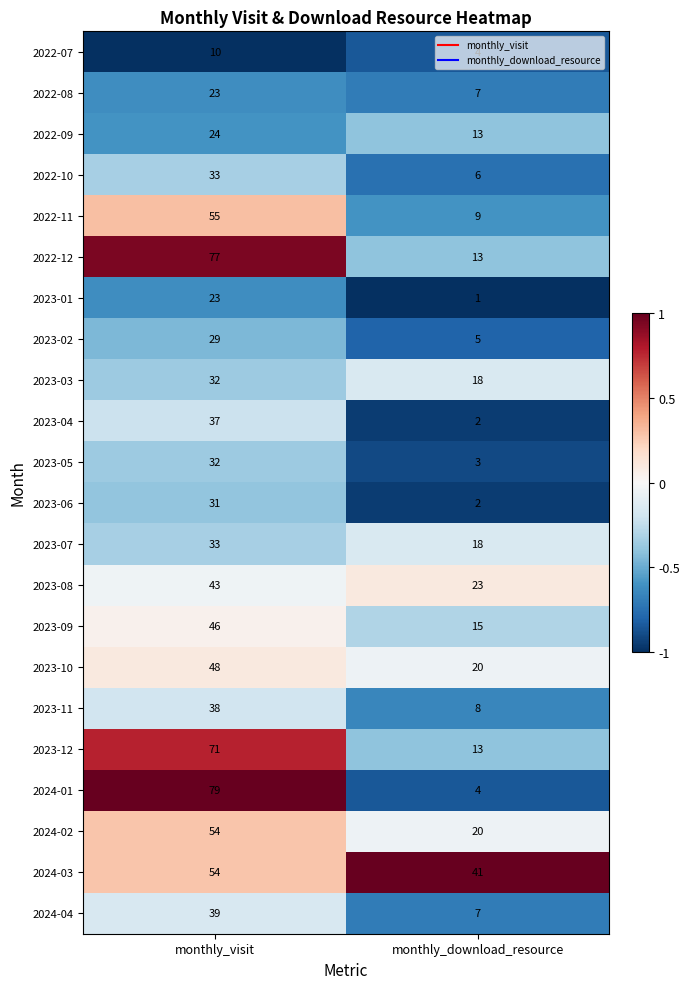

What is the average value of the 2023-04 series?

20